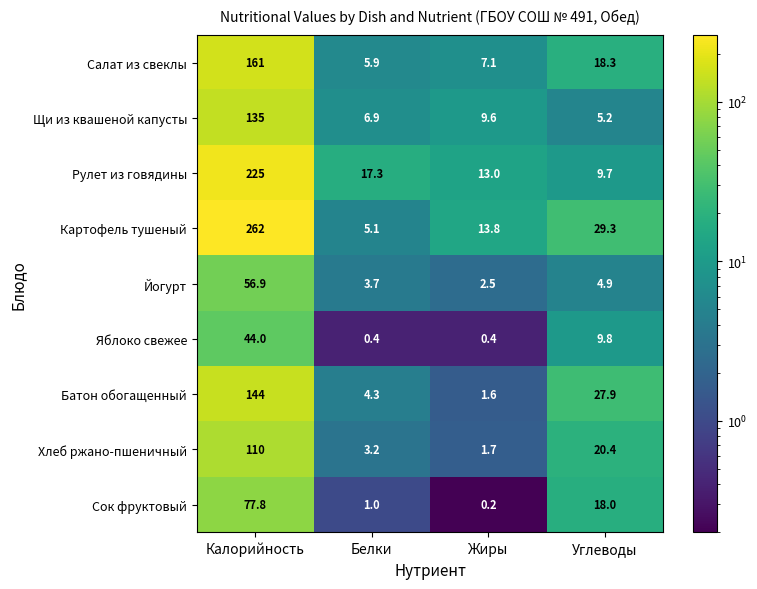

Where is Батон обогащенный nearest to the value 72?

Углеводы